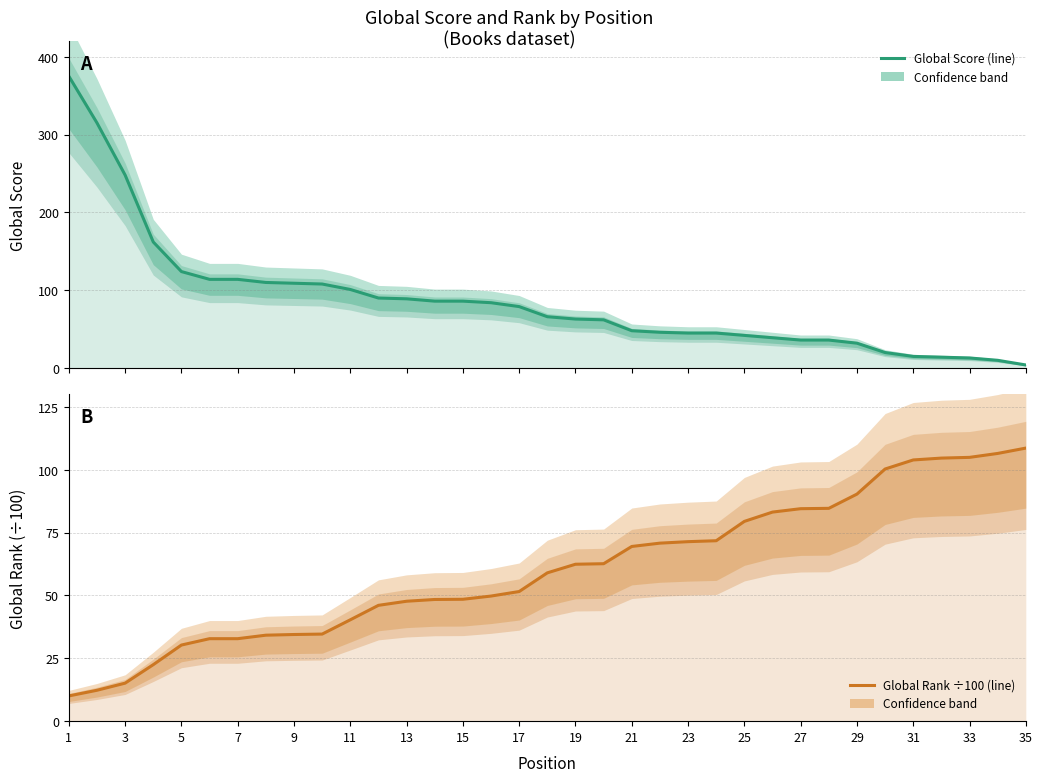

What are all the series names shown in the legend?

Global Score, Global Rank (÷100)